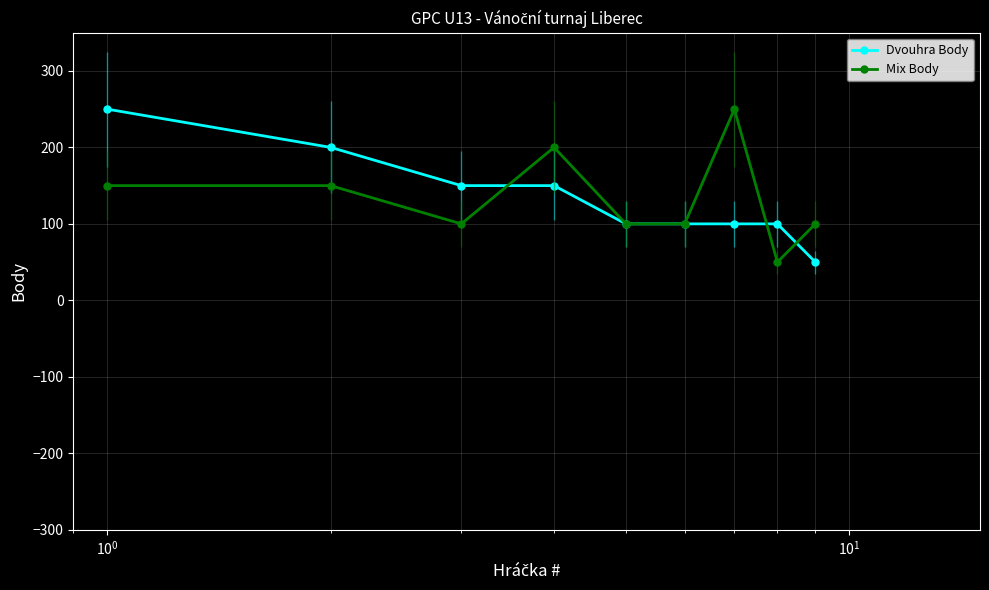

What is the maximum value for Dvouhra Body?

250